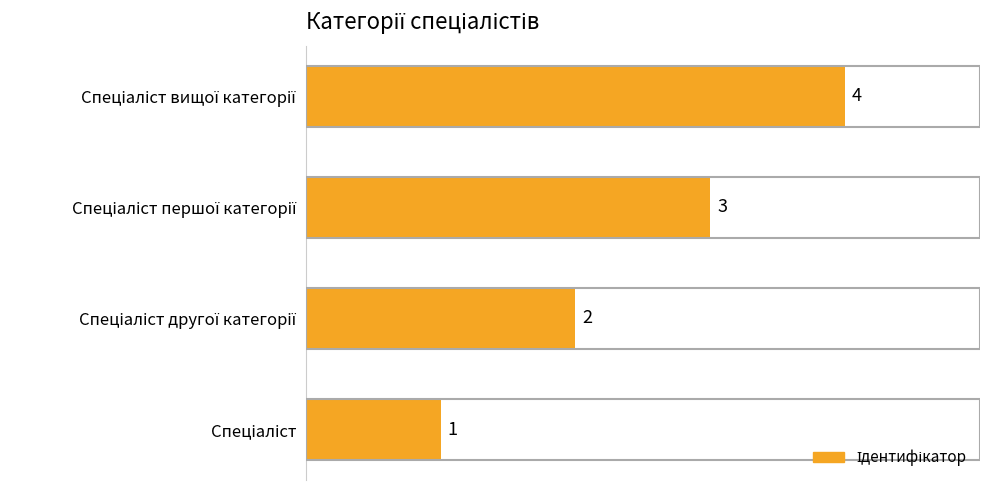

How many values are between 2 and 4?

3